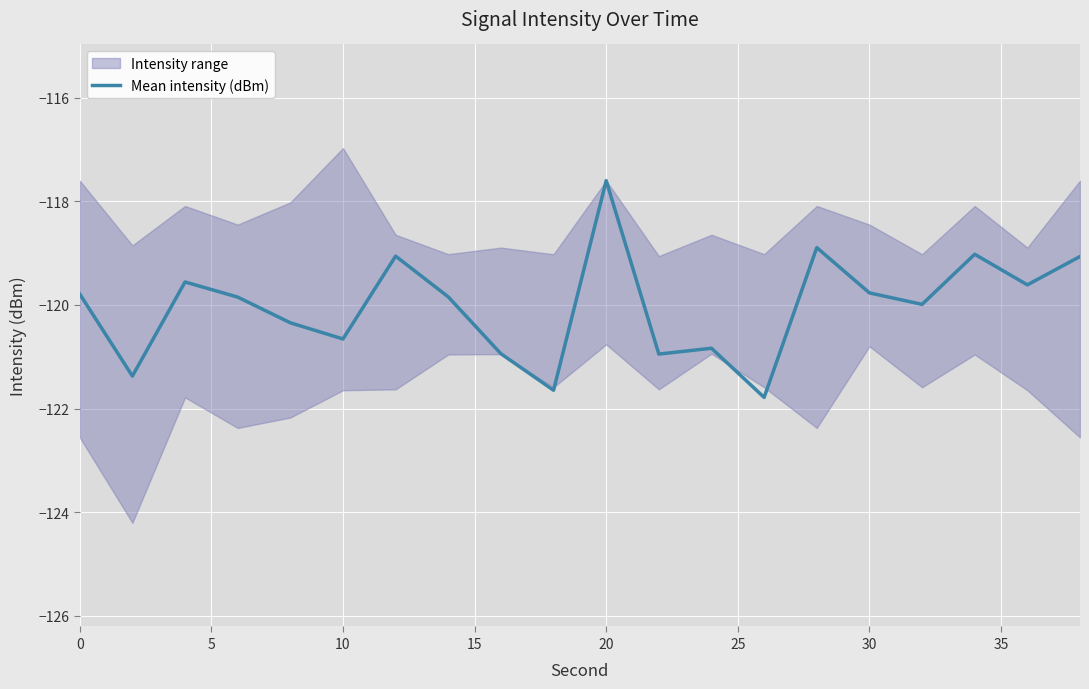

What is the lowest value of the Mean intensity (dBm) series?

-121.8